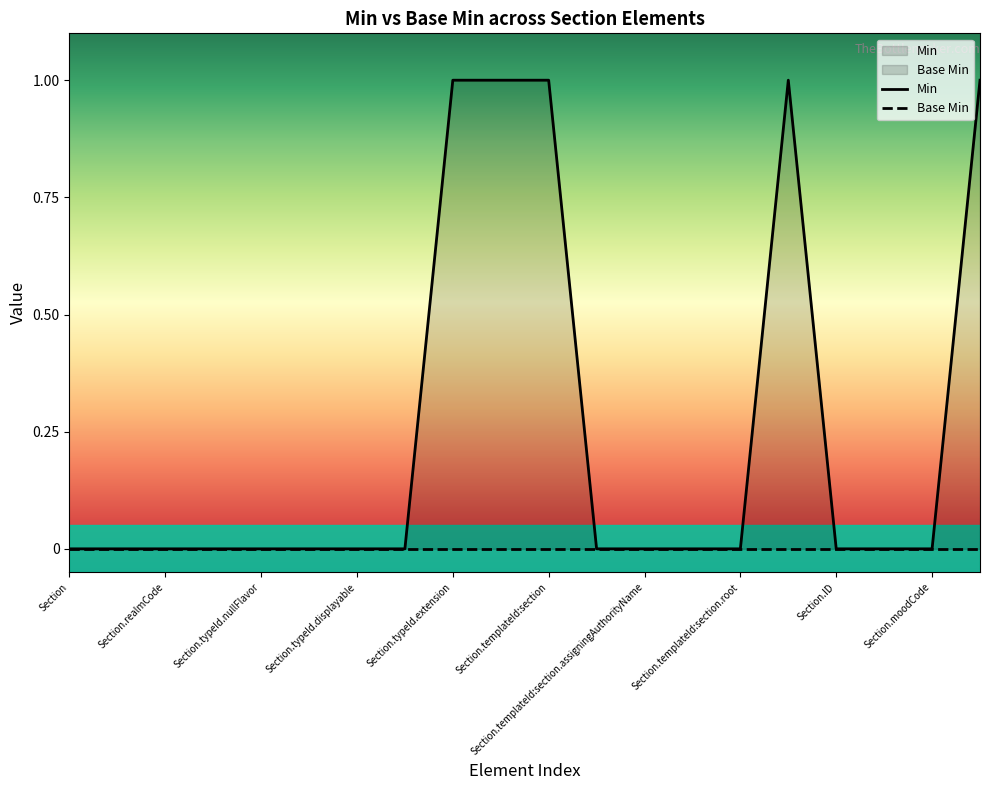

Does the chart have visible grid lines?

No